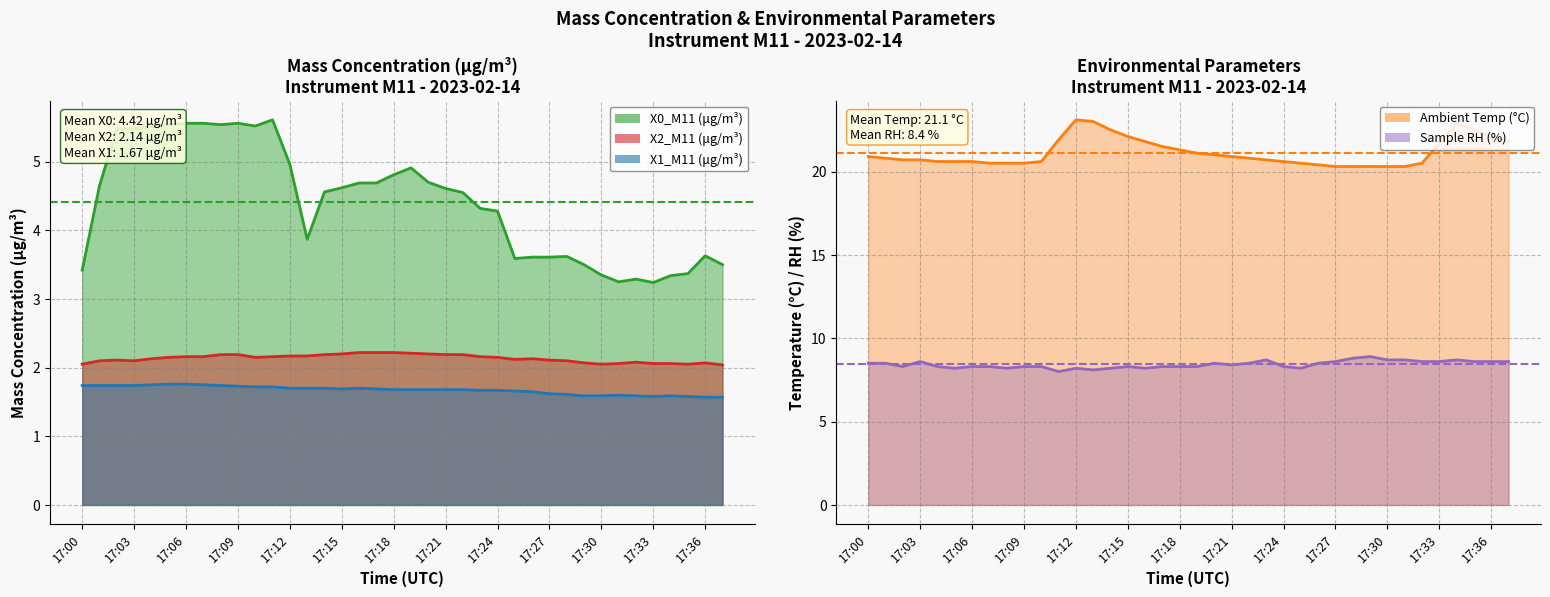

At how many categories does at least one series exceed 15?

38